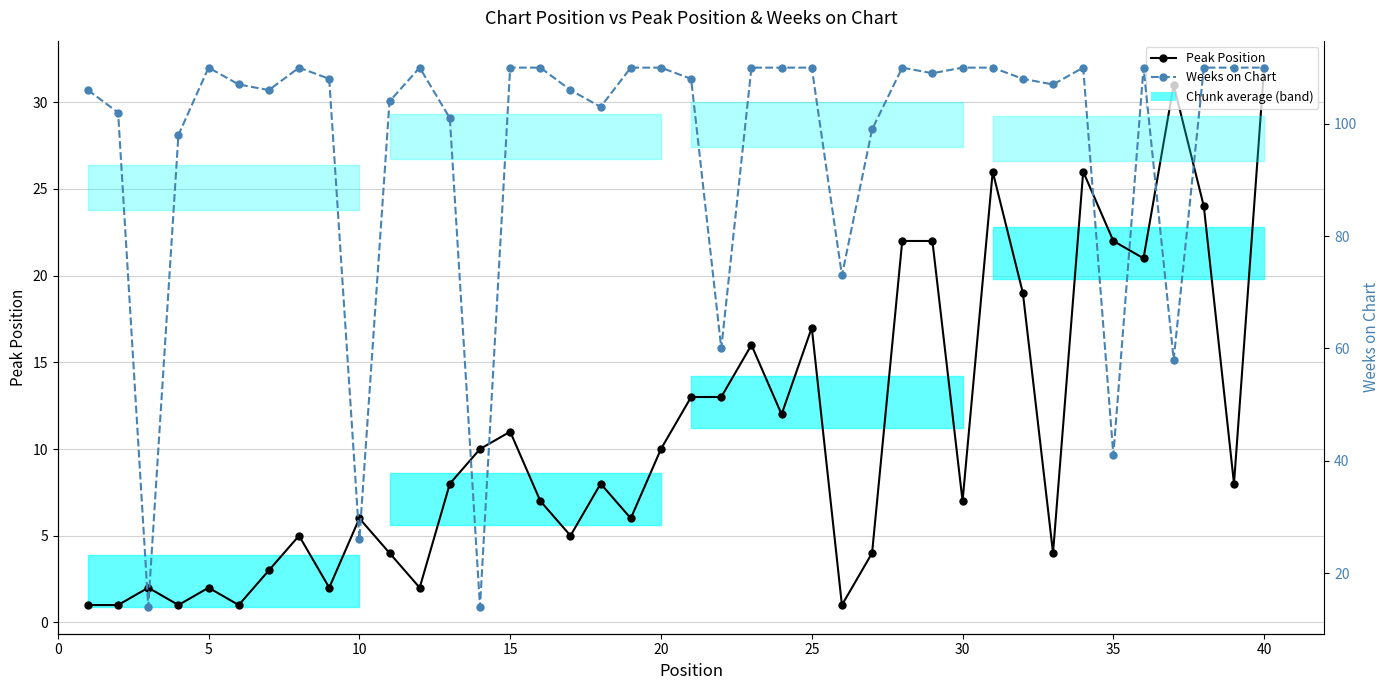

Does the chart have visible grid lines?

Yes